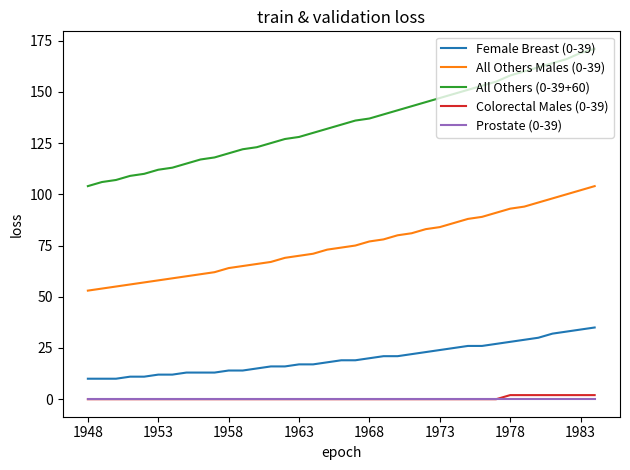

Which series has the largest total across all categories?

All Others (0-39+60)